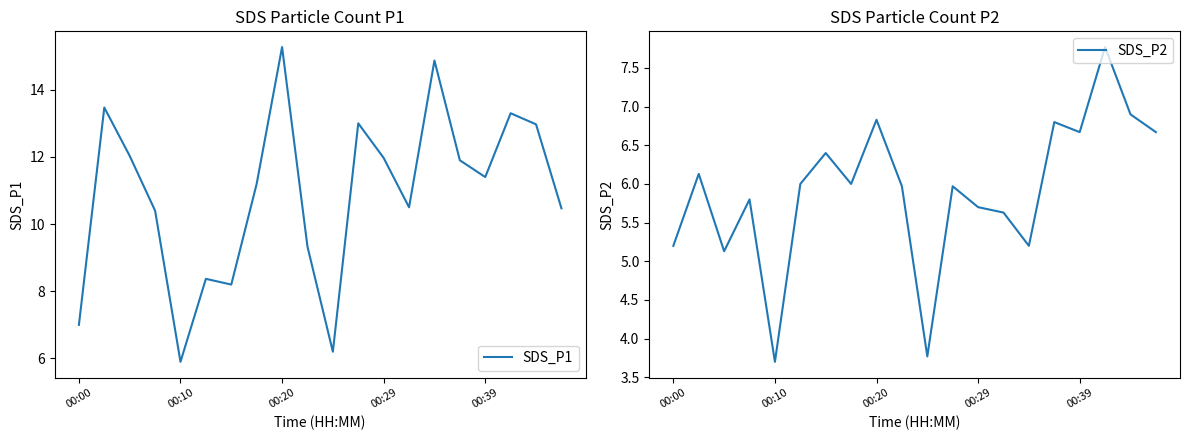

How many values in the SDS_P2 series exceed 6?

8